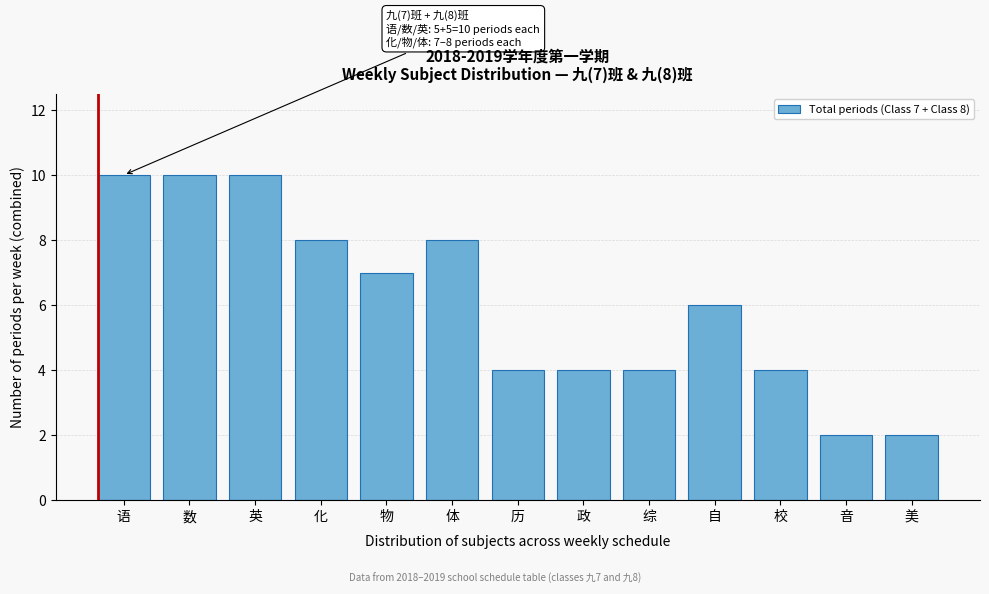

Reading right to left, extract all data points from this chart.

美=2	音=2	校=4	自=6	综=4	政=4	历=4	体=8	物=7	化=8	英=10	数=10	语=10